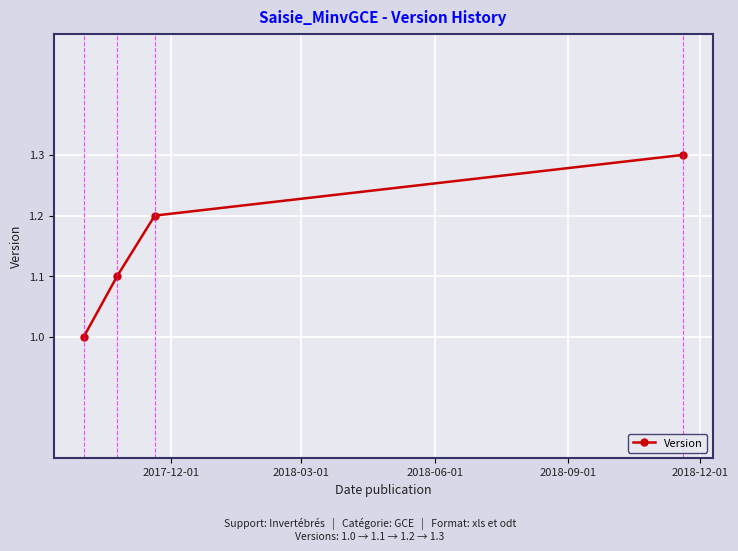

What is the greatest value displayed?

1.3